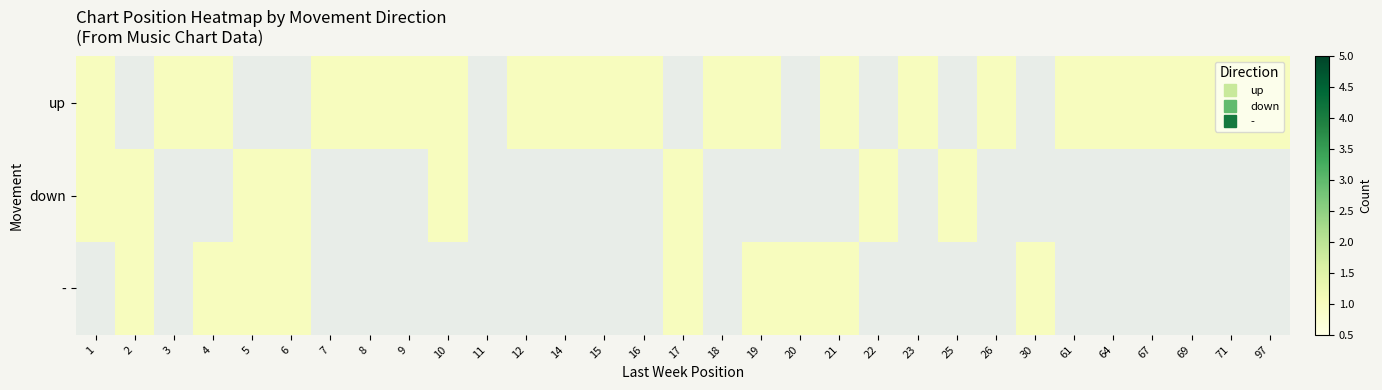

Reading right to left, what are all the values shown in this chart?

up: 97=1	71=1	69=1	67=1	64=1	61=1	30=0	26=1	25=0	23=1	22=0	21=1	20=0	19=1	18=1	17=0	16=1	15=1	14=1	12=1	11=0	10=1	9=1	8=1	7=1	6=0	5=0	4=1	3=1	2=0	1=1
down: 97=0	71=0	69=0	67=0	64=0	61=0	30=0	26=0	25=1	23=0	22=1	21=0	20=0	19=0	18=0	17=1	16=0	15=0	14=0	12=0	11=0	10=1	9=0	8=0	7=0	6=1	5=1	4=0	3=0	2=1	1=1
-: 97=0	71=0	69=0	67=0	64=0	61=0	30=1	26=0	25=0	23=0	22=0	21=1	20=1	19=1	18=0	17=1	16=0	15=0	14=0	12=0	11=0	10=0	9=0	8=0	7=0	6=1	5=1	4=1	3=0	2=1	1=0